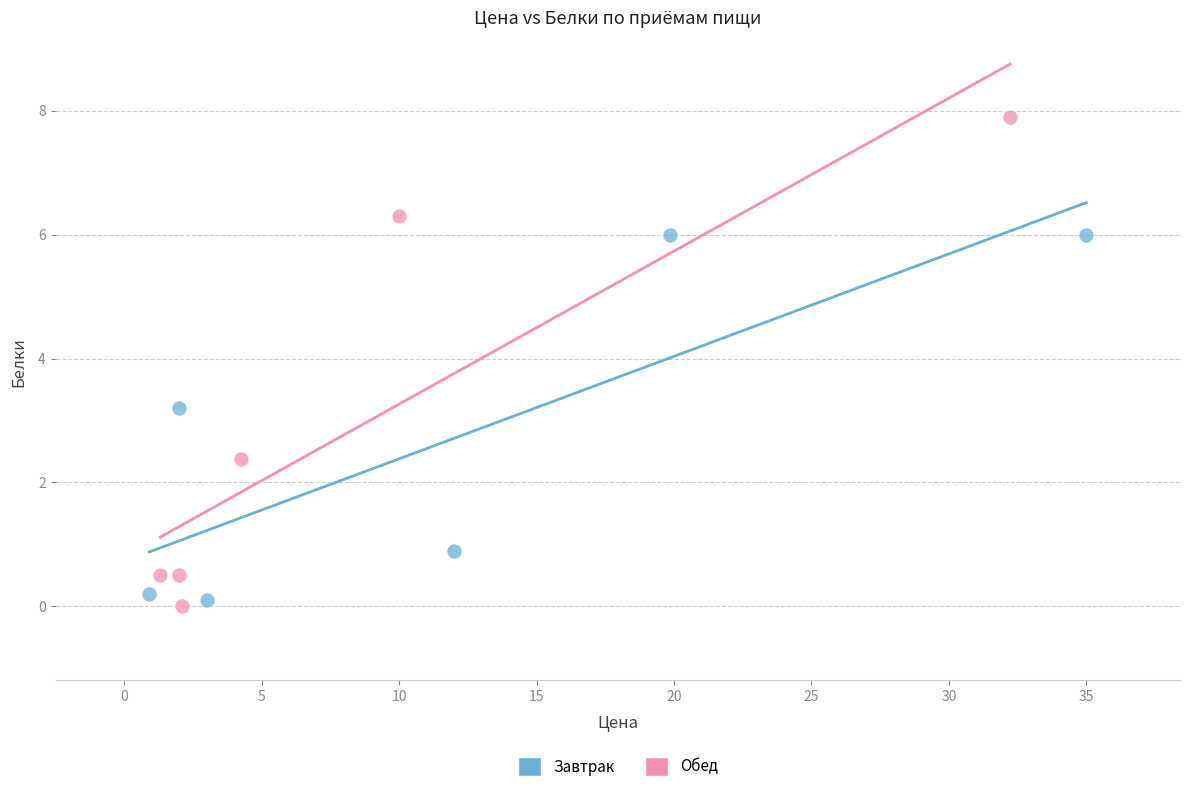

What are all the series names shown in the legend?

Завтрак, Обед